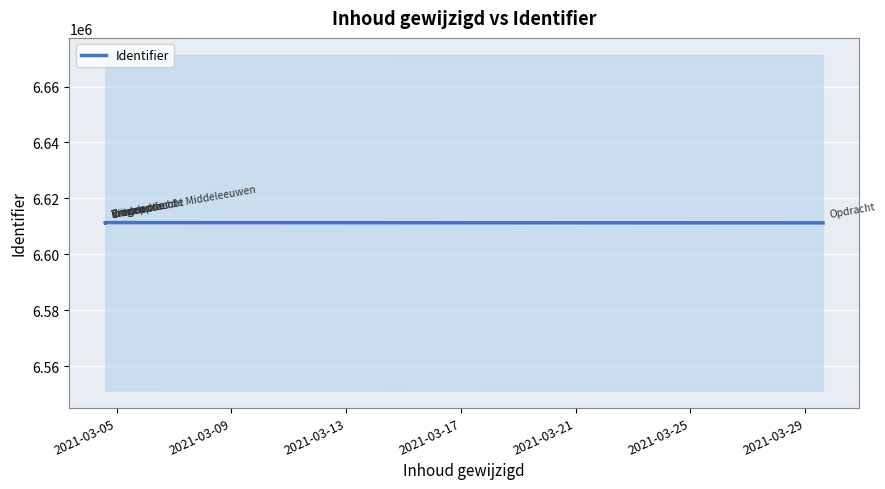

What is the average value?

6611326